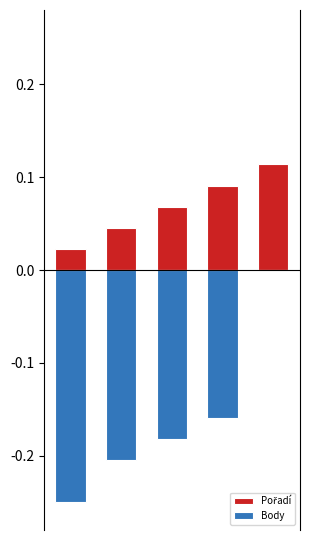

What is the value of the Body bar at the 4th from the left?

-0.2